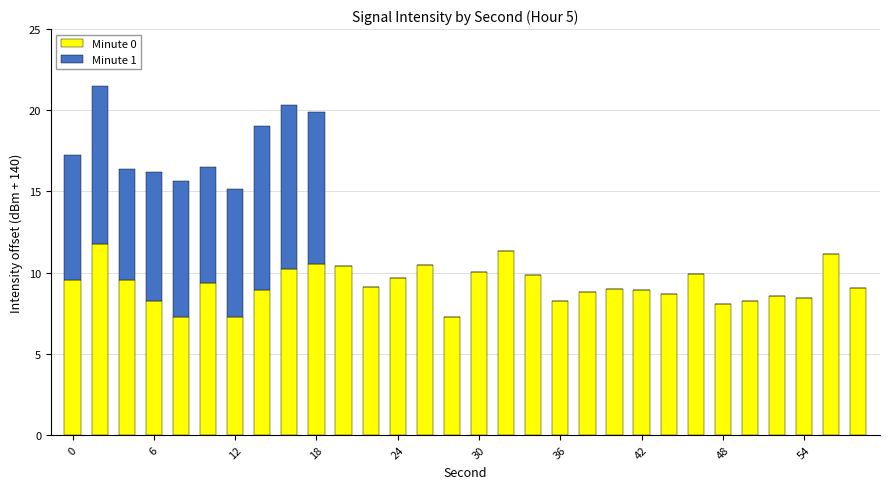

What is the sum of all Minute 0 values?

277.6